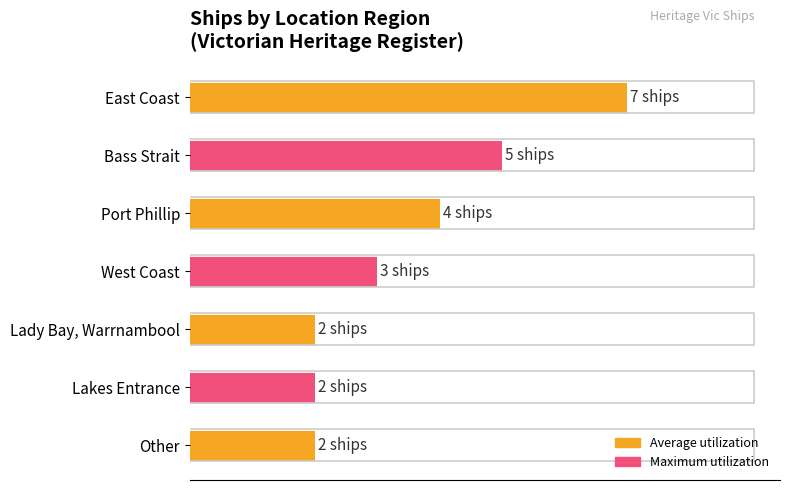

Reading left to right, what are all the values shown in this chart?

7	5	4	3	2	2	2